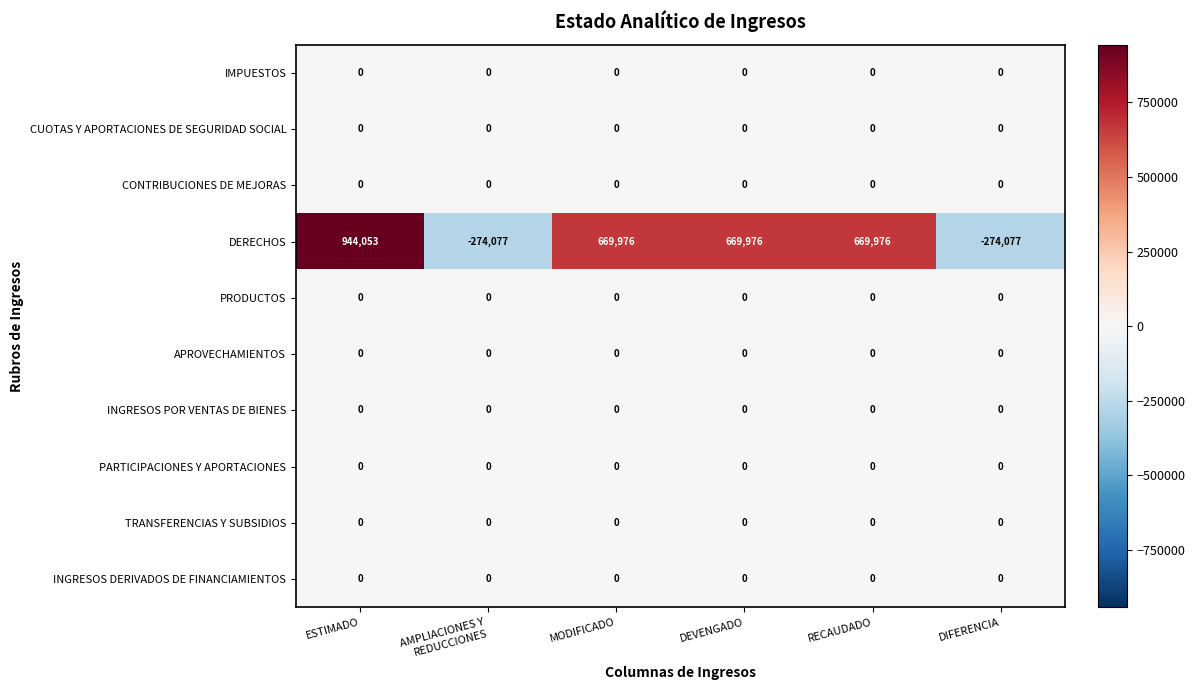

The CUOTAS Y APORTACIONES DE SEGURIDAD SOCIAL series shows 0 at DEVENGADO. True or false?

True